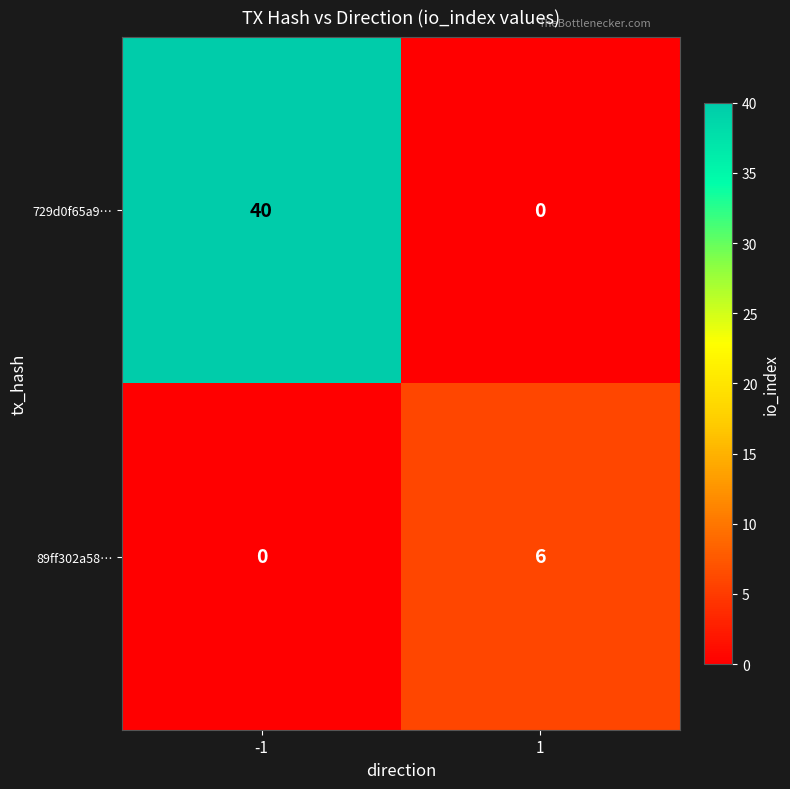

Between -1 and 1, which series saw the biggest shift?

729d0f65a9…